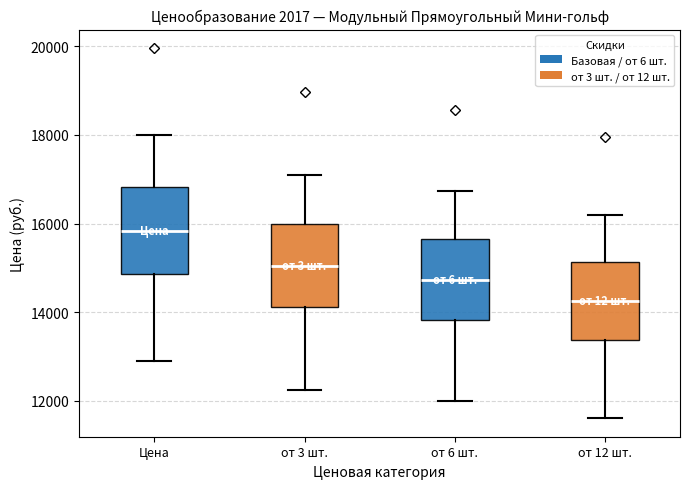

Reading left to right, transcribe this box plot: for each box, give where its median line is, the range the box spans, and where its two whiskers end, as read against the y-axis. The values are not printed on the chart, so give them approximately, as read against the axis.

Цена: median 15800, box 14800 to 16800, whiskers 13000 to 18000
от 3 шт.: median 15000, box 14200 to 16000, whiskers 12200 to 17000
от 6 шт.: median 14800, box 13800 to 15600, whiskers 12000 to 16800
от 12 шт.: median 14200, box 13400 to 15200, whiskers 11600 to 16200